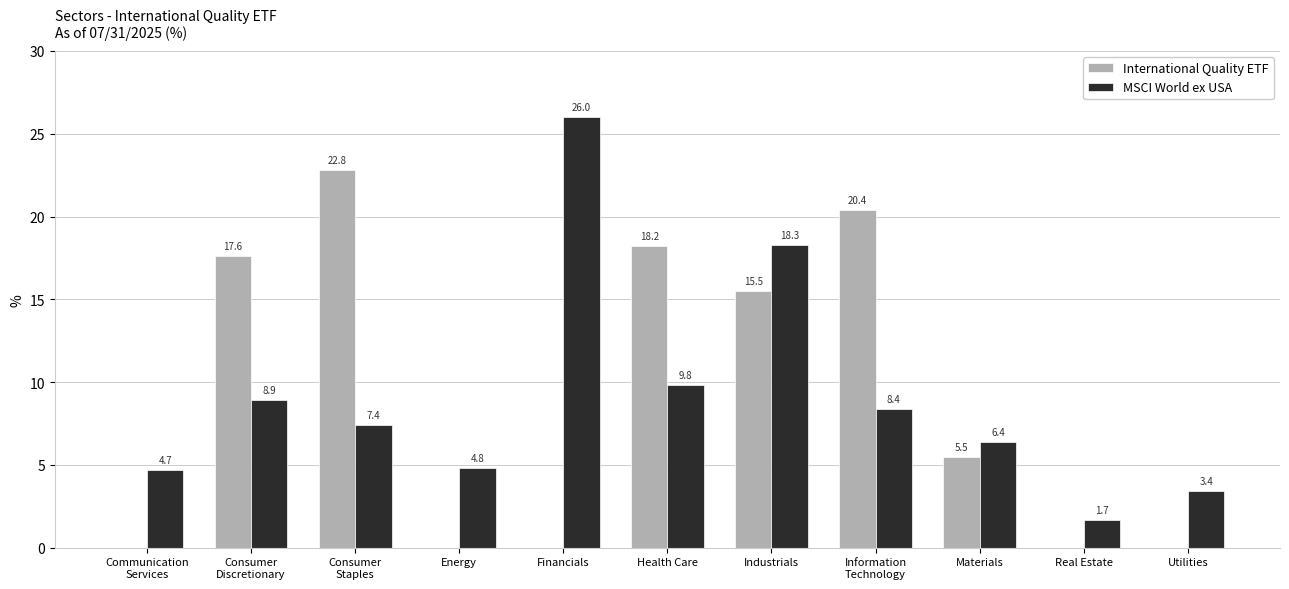

True or false: International Quality ETF has a value of 5.5 at Materials.

True